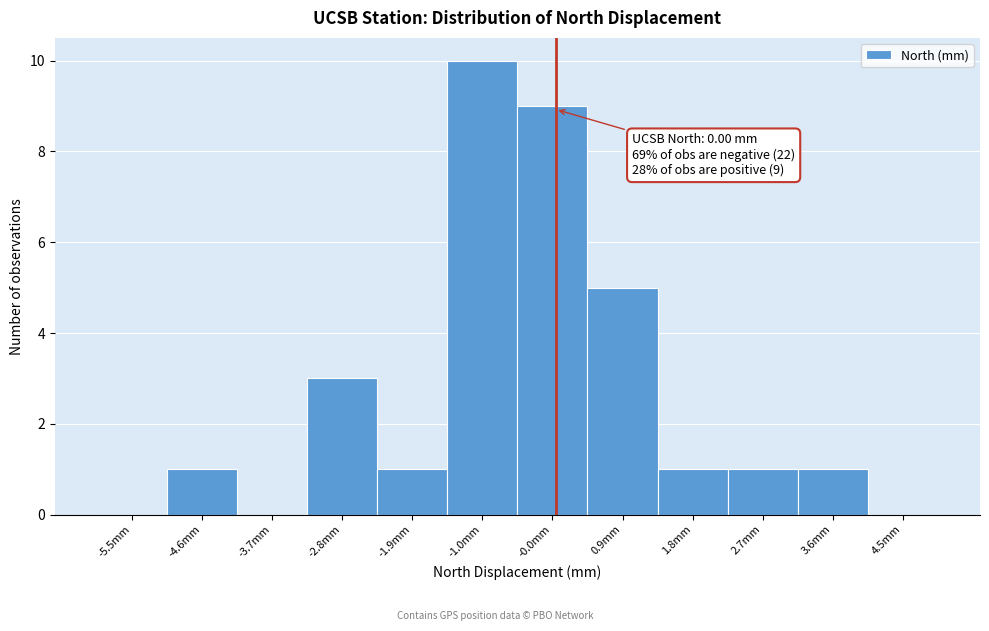

Over which range of the x-axis is the bar tallest?

-1.4 to -0.5